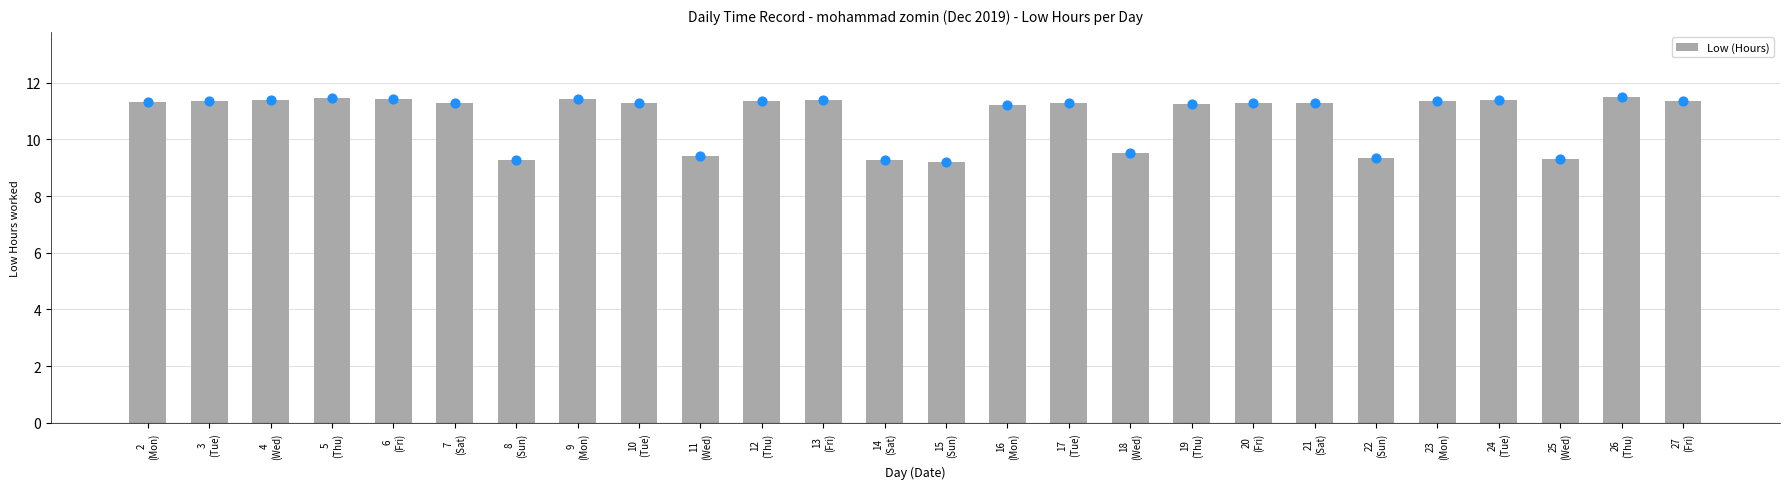

What is the ratio of the value at 14
(Sat) to the value at 9
(Mon)?

0.8